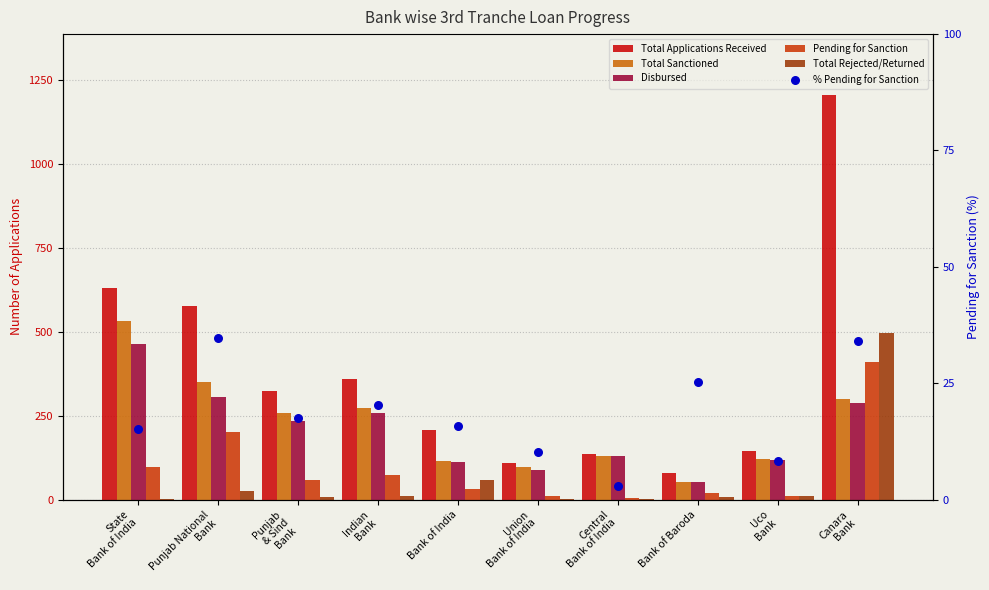

What are all the series names shown in the legend?

Total Applications Received, Total Sanctioned, Disbursed, Pending for Sanction, Total Rejected/Returned, % Pending for Sanction